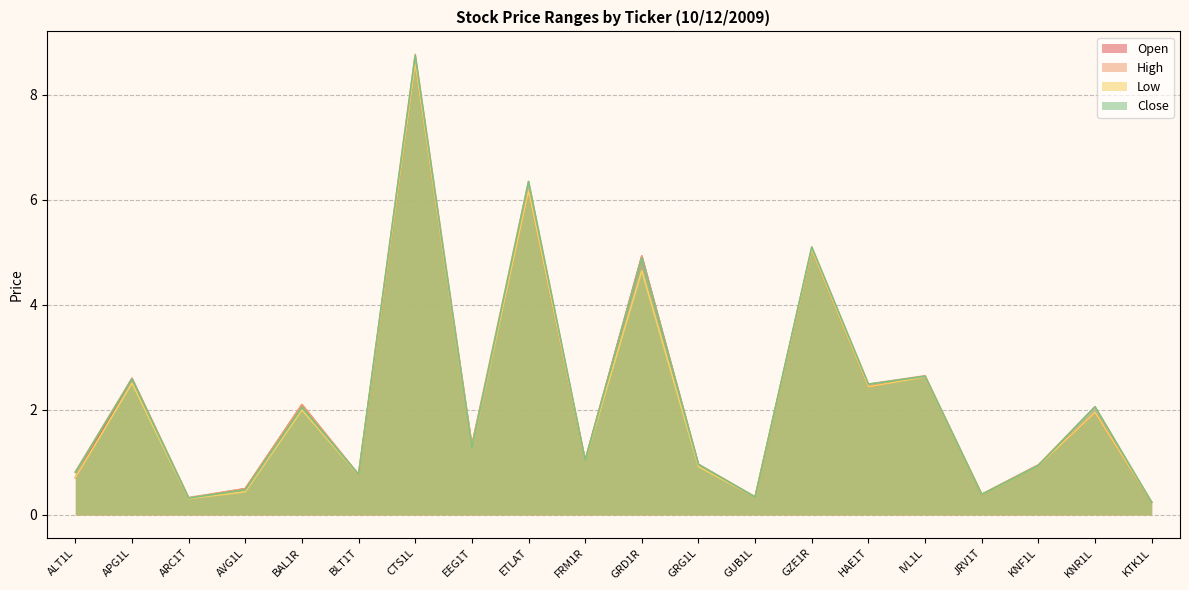

True or false: Open and High cross at least once.

False